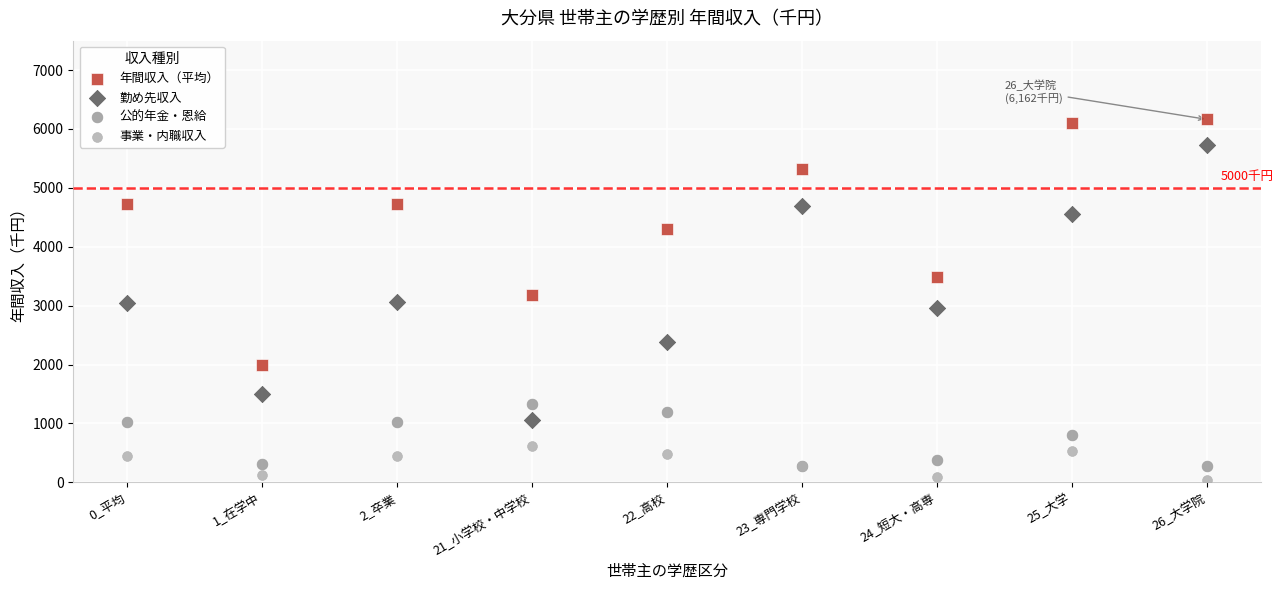

In the 年間収入（平均） series, what Y value is closest to 4077?

4307